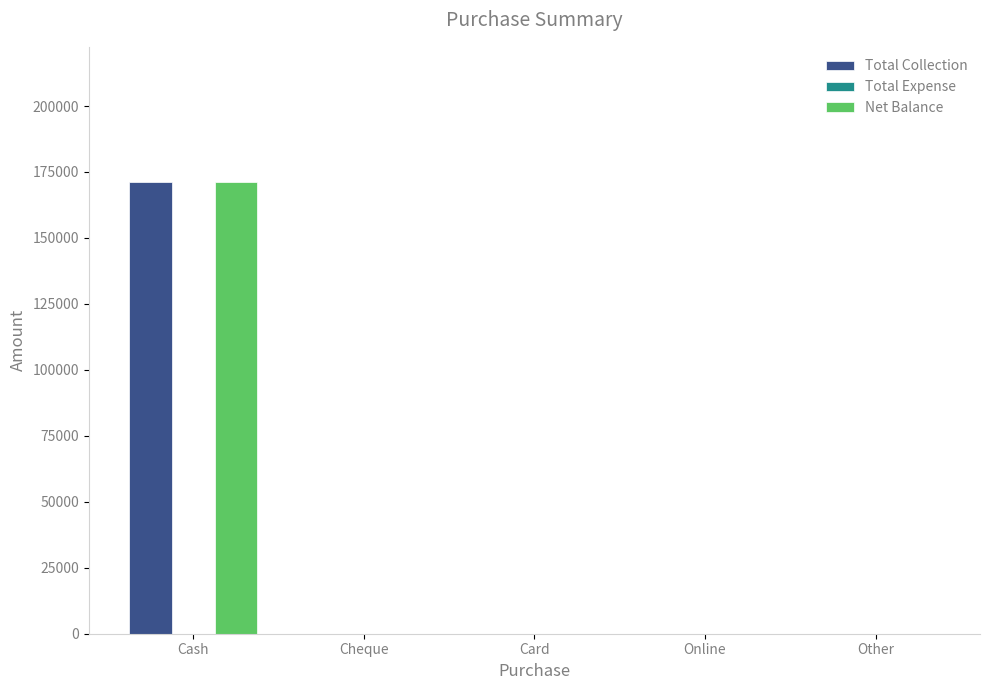

At which category is the sum across all series the highest?

Cash